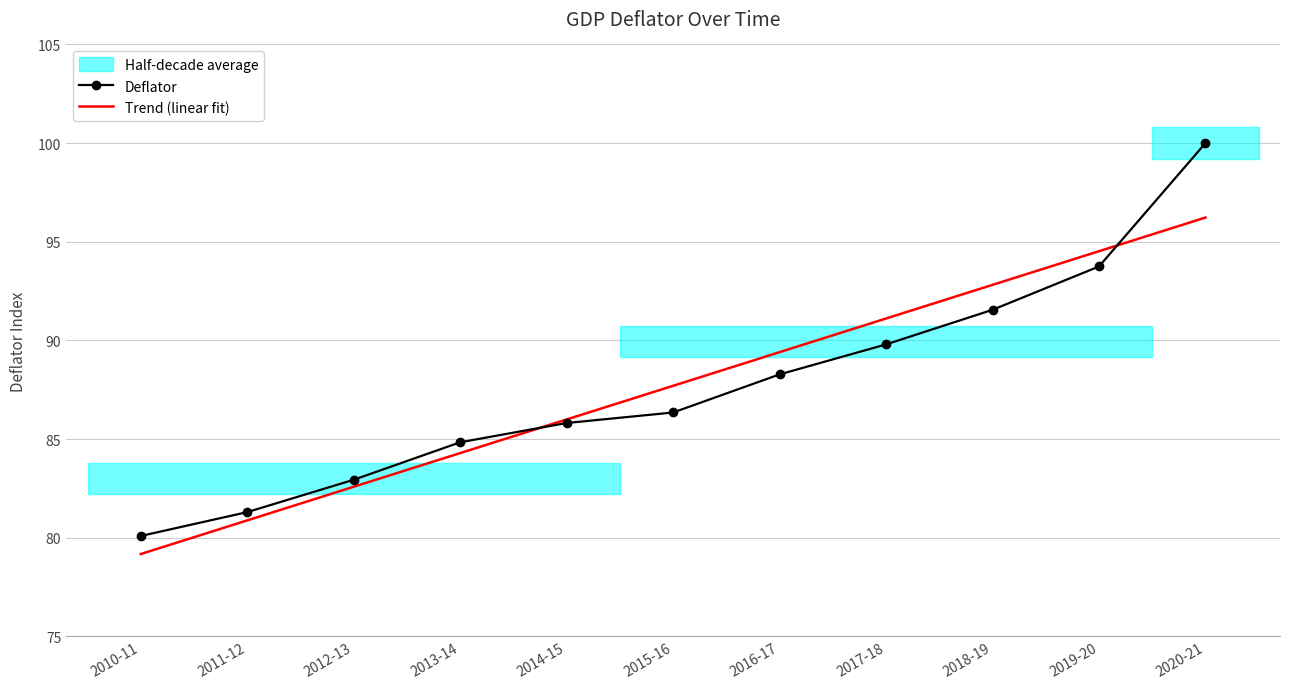

What is the lowest value of the Deflator series?

80.1